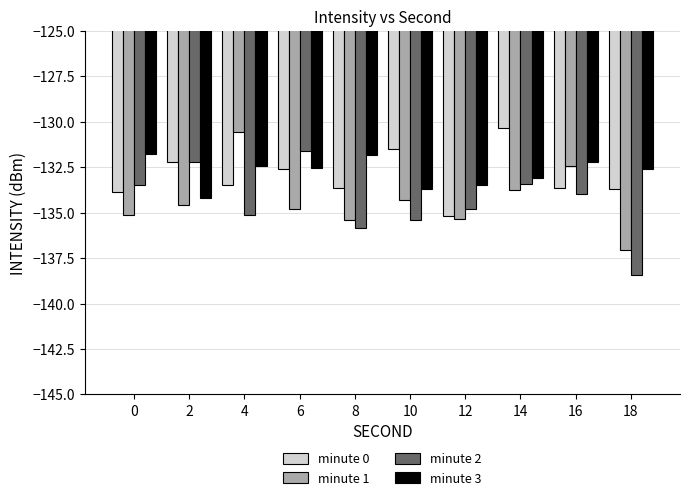

At which label does minute 1 reach its peak?

4